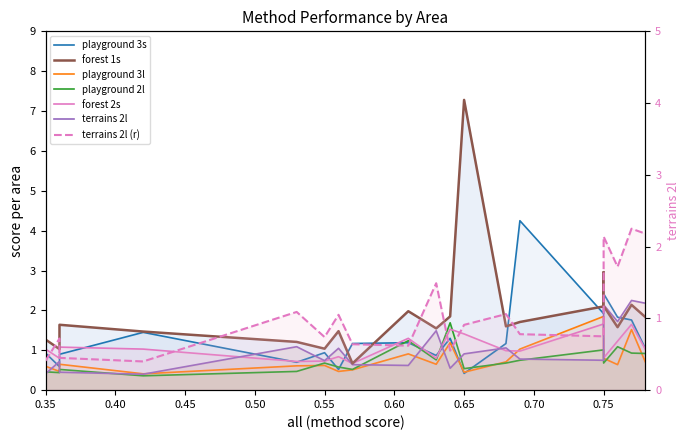

Which series has the largest range (max minus min)?

forest 1s